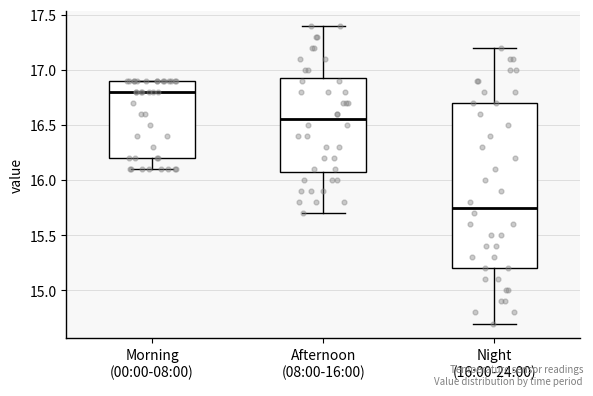

Which box is the tallest, from its lower edge to its upper edge?

Night (16:00-24:00)